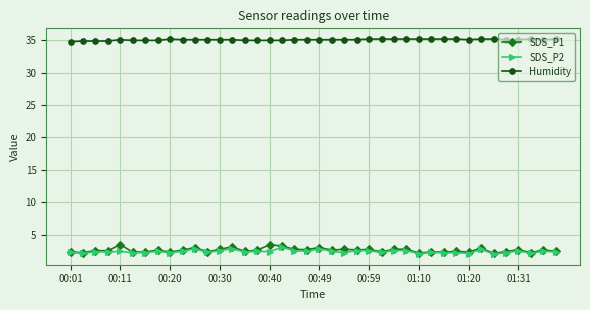

At how many categories does at least one series exceed 4?

40